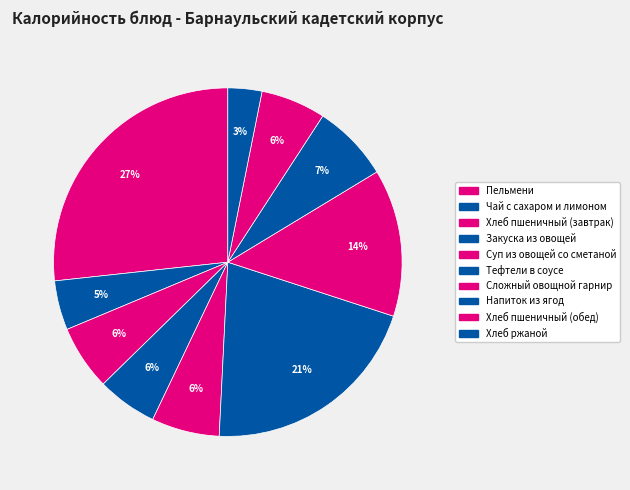

Between Пельмени and Сложный овощной гарнир, which is larger?

Пельмени